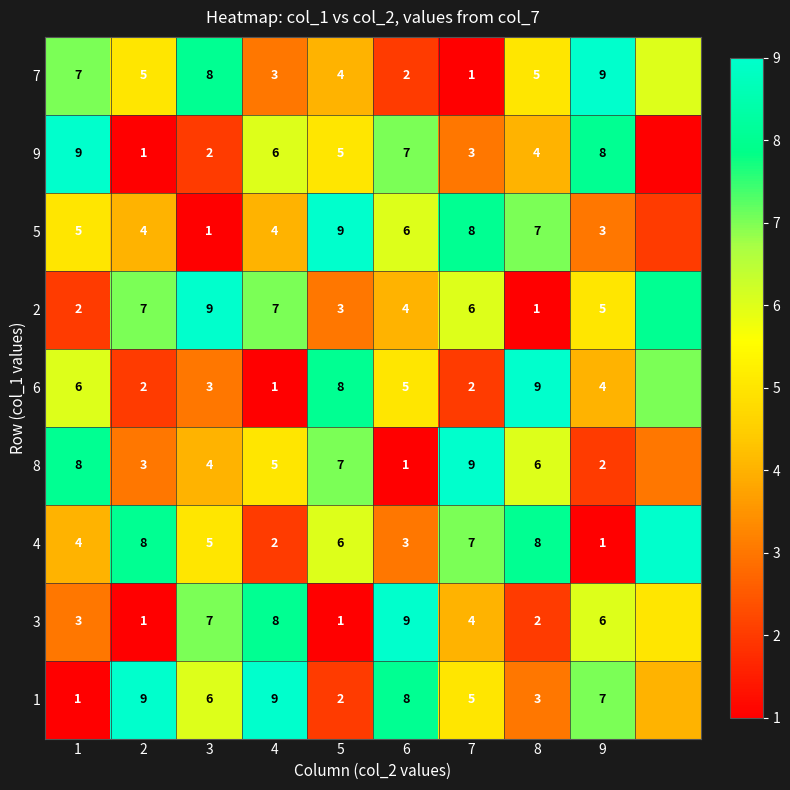

What is the difference between the 7 values at 7 and 8?

4